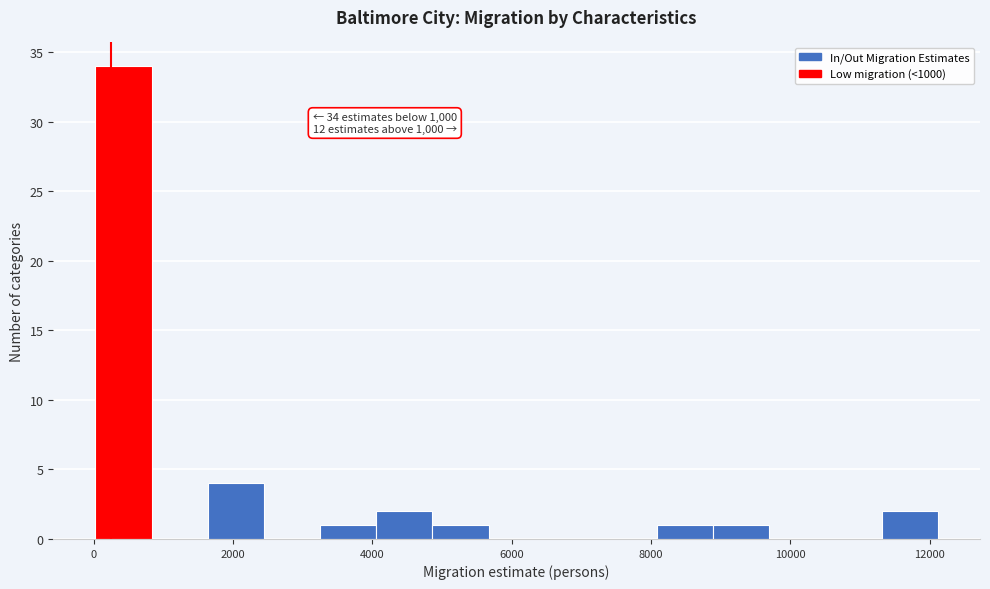

Which range on the x-axis has the tallest bar?

0 to 800